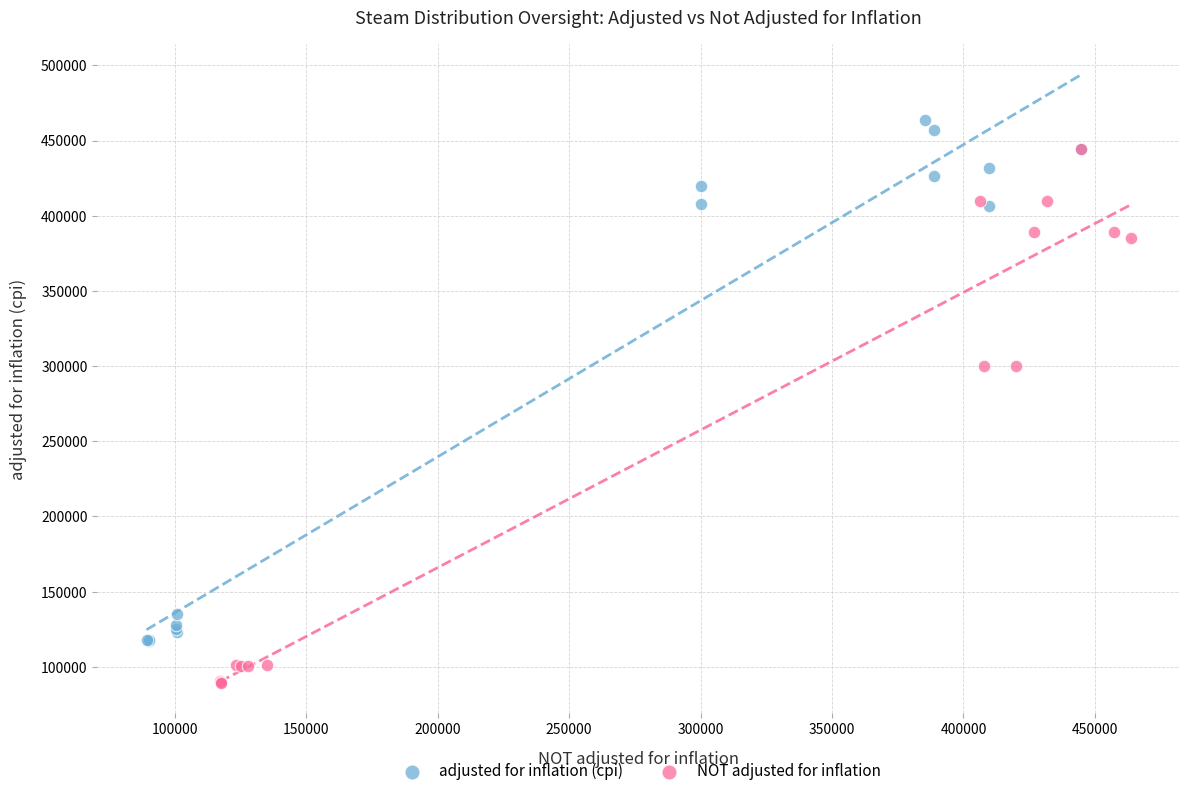

What are all the series names shown in the legend?

adjusted for inflation (cpi), NOT adjusted for inflation